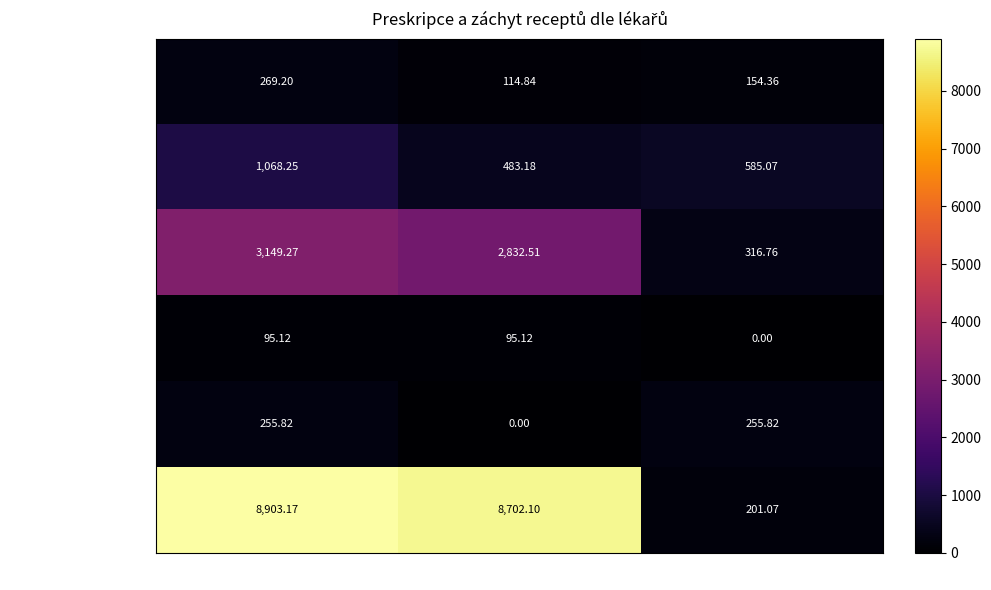

How many series are shown in this chart?

6